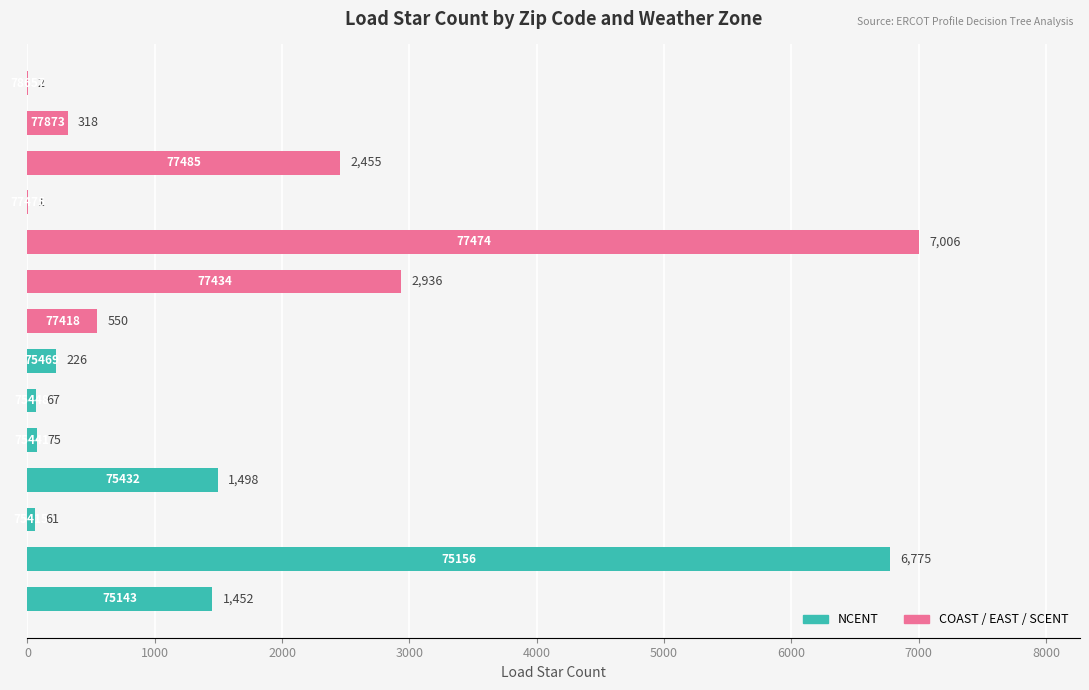

What is the sum of all values?

23422